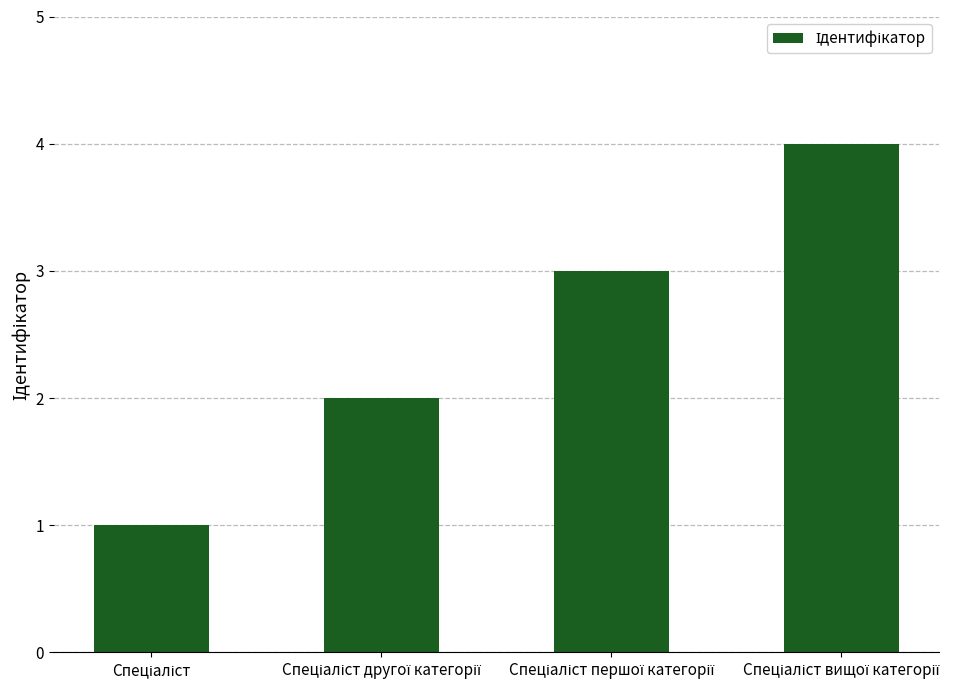

What is the greatest value displayed?

4